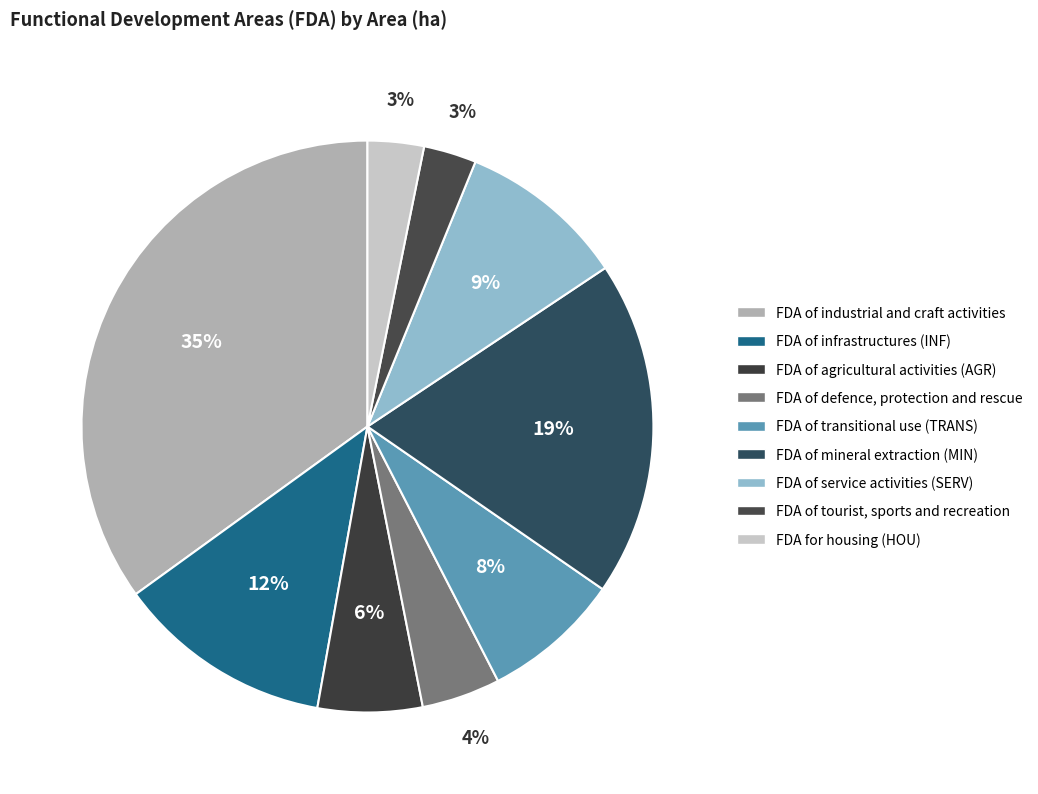

Does any single category account for the majority?

No